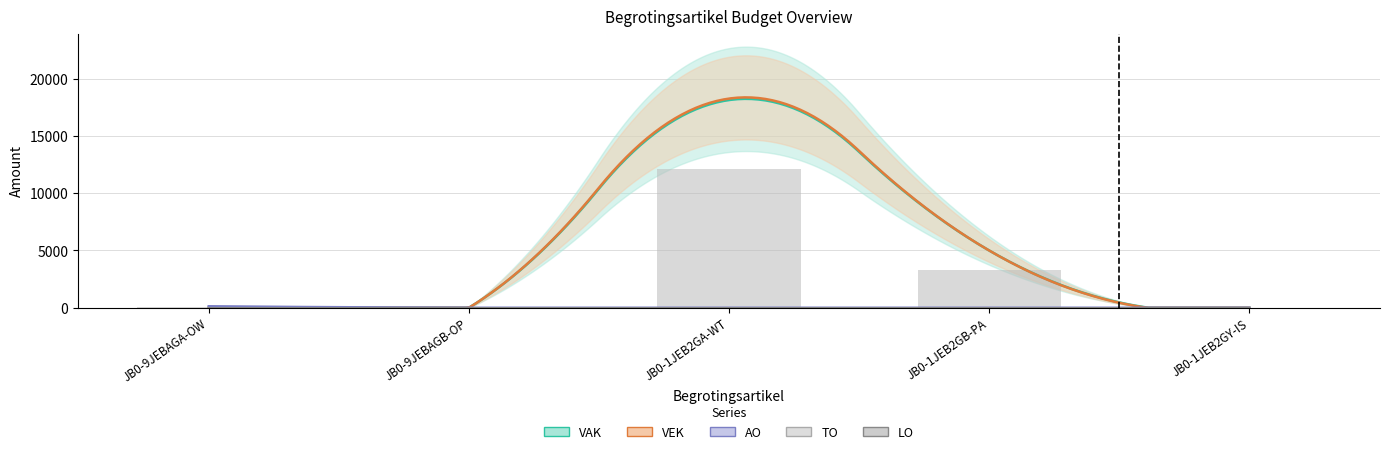

The value of VEK at JB0-1JEB2GY-IS is -11407. True or false?

False